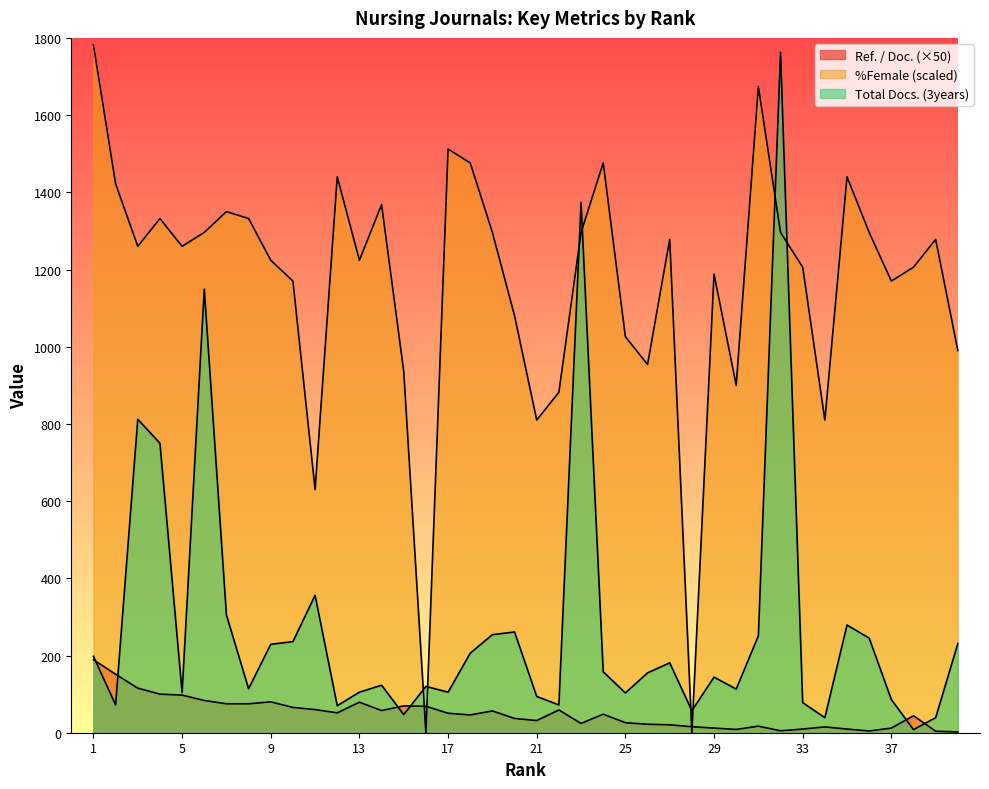

At 2, list the series in order from smallest to largest.

Total Docs. (3years), Ref. / Doc., %Female